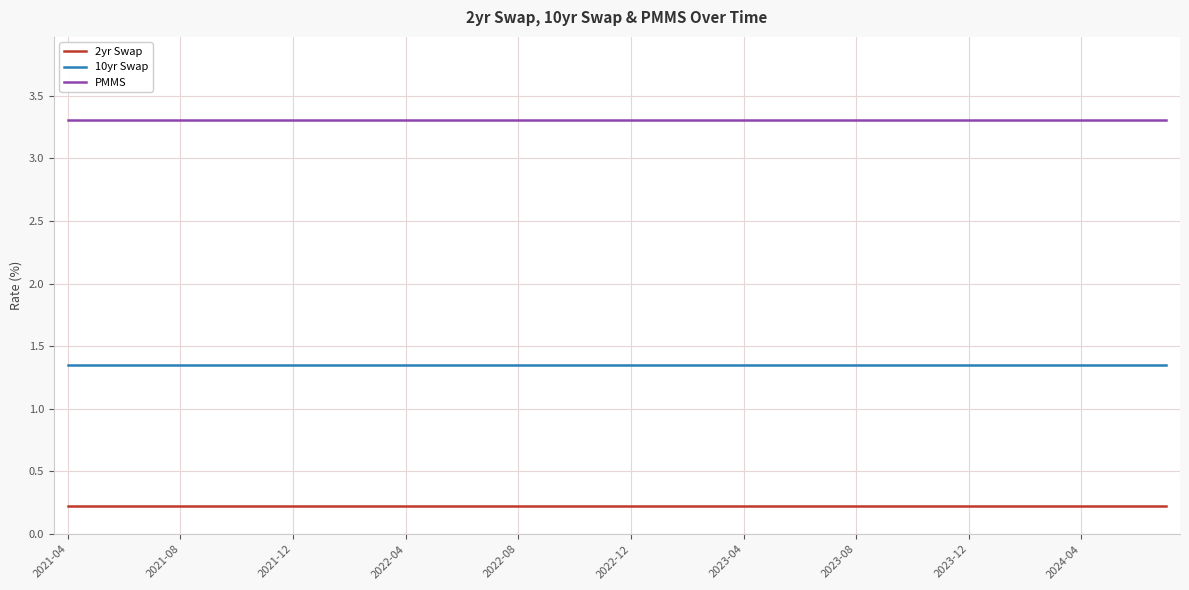

True or false: PMMS and 10yr Swap cross at least once.

False